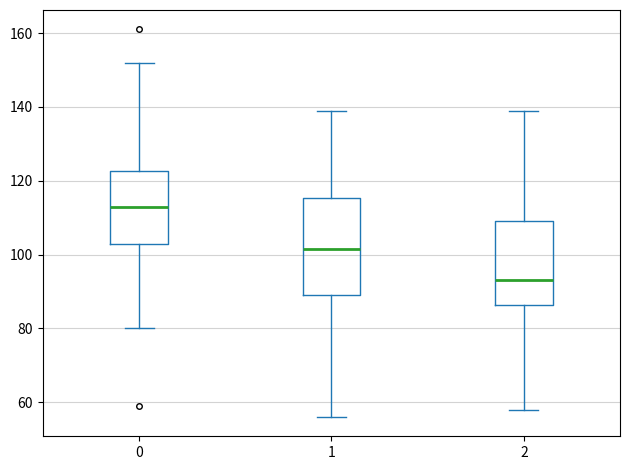

Where is the upper edge of the box at x = 1 on the y-axis? The values are not printed on the chart, so give them approximately, as read against the axis.

116